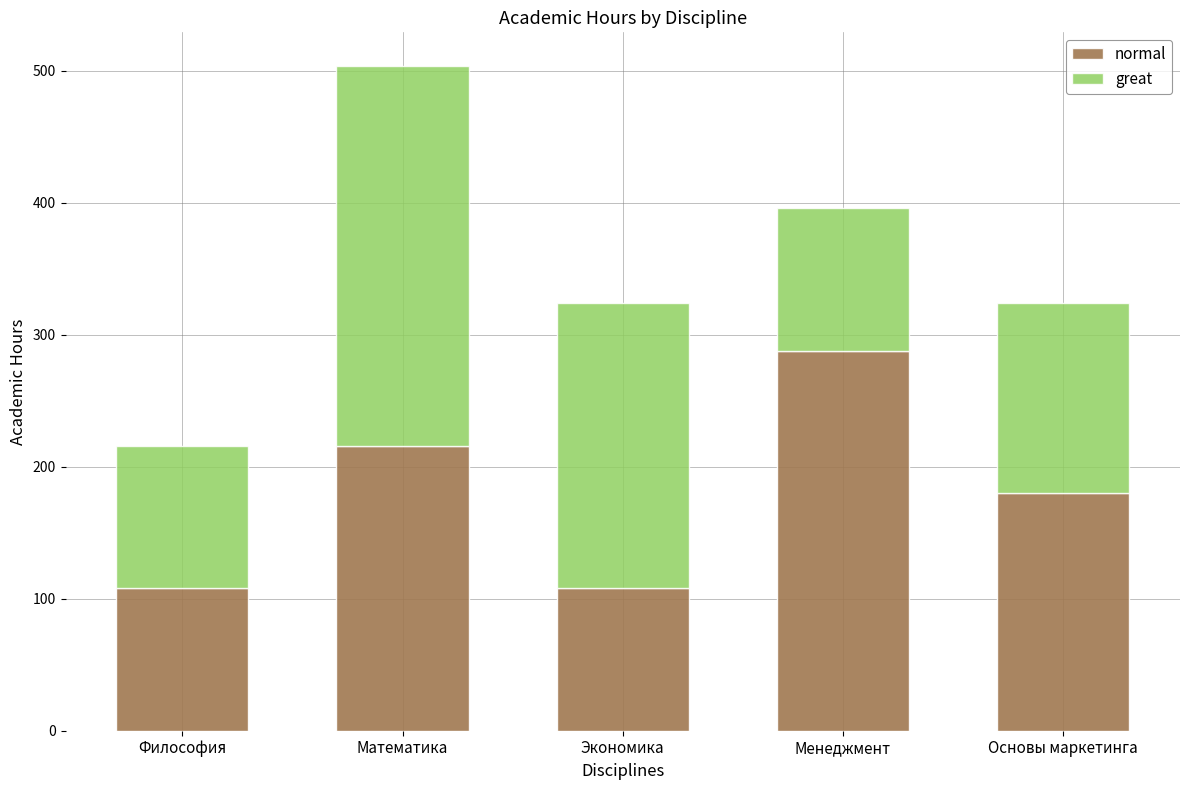

What is the value of the normal bar at the 5th from the left?

180